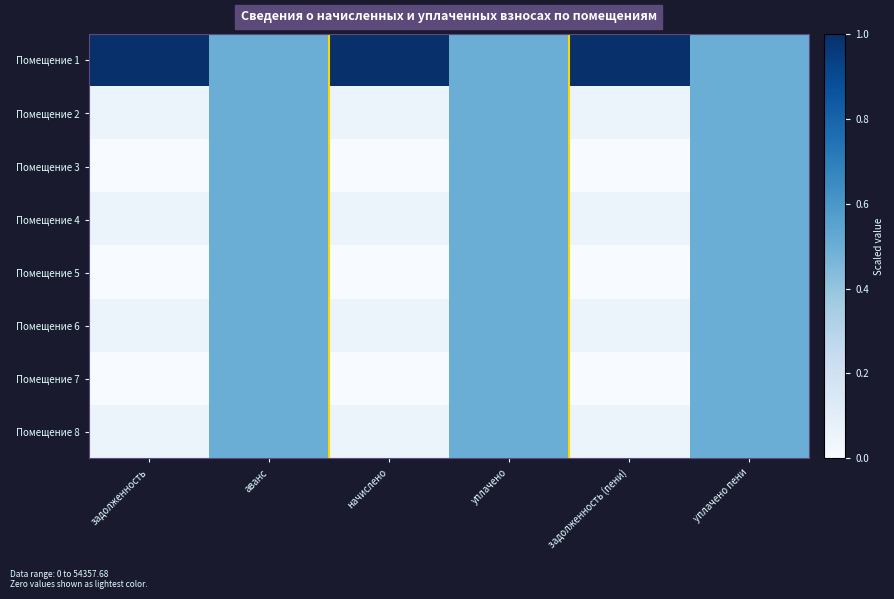

What is the greatest value displayed?

1.0